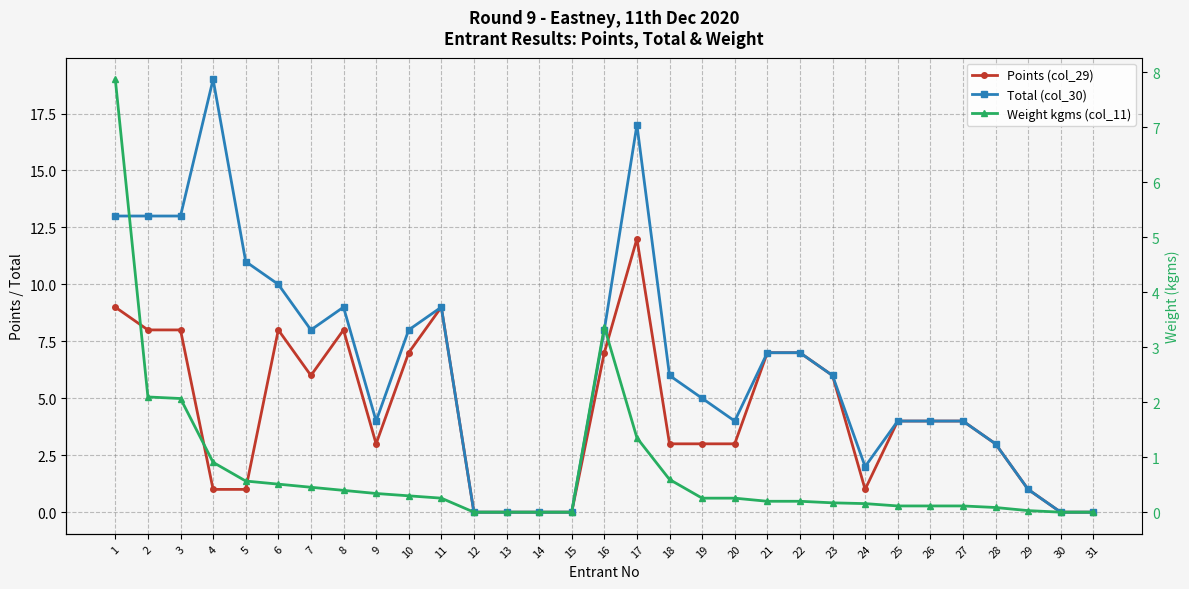

True or false: Points (col_29) and Weight kgms (col_11) intersect in this chart.

False